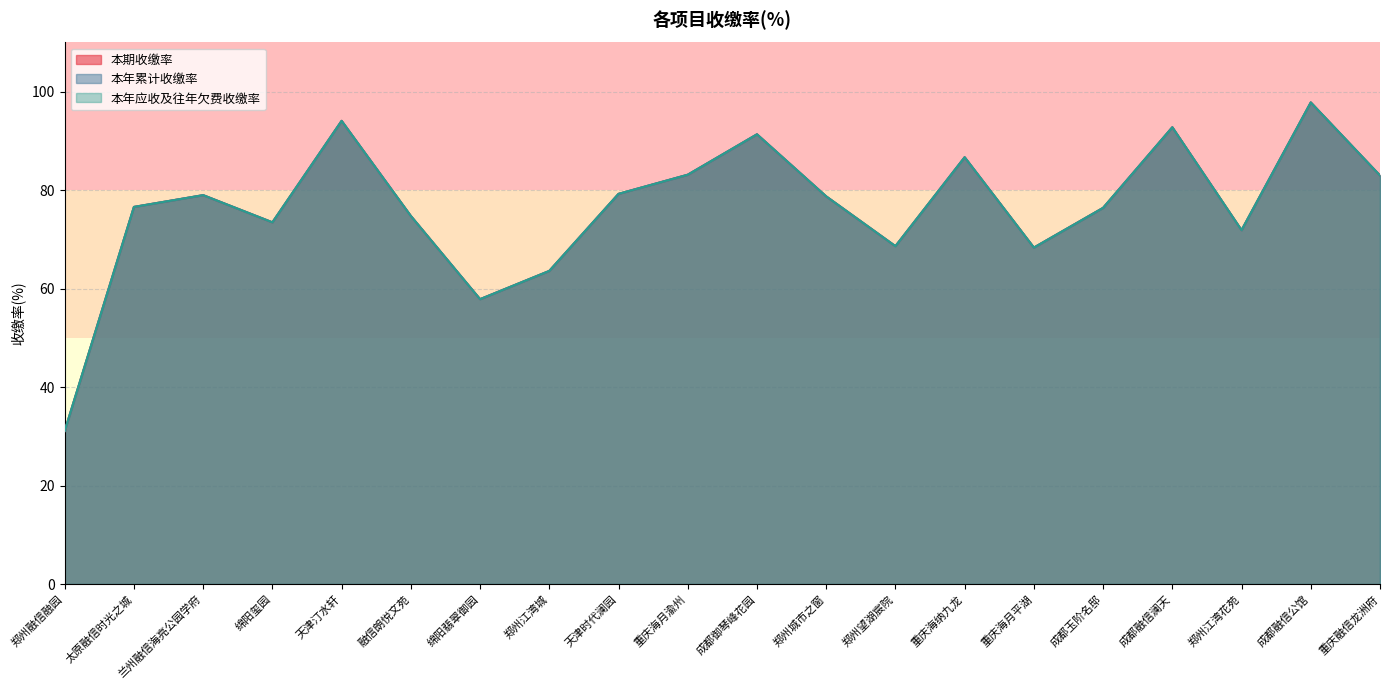

How many data points in 本年应收及往年欠费收缴率 are less than 78?

10